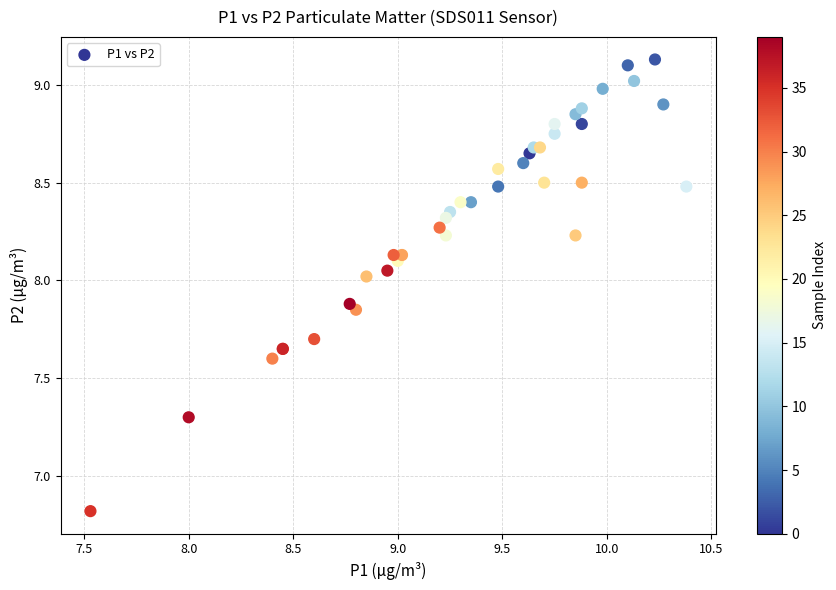

What Y value in the scatter plot is closest to 7?

6.8